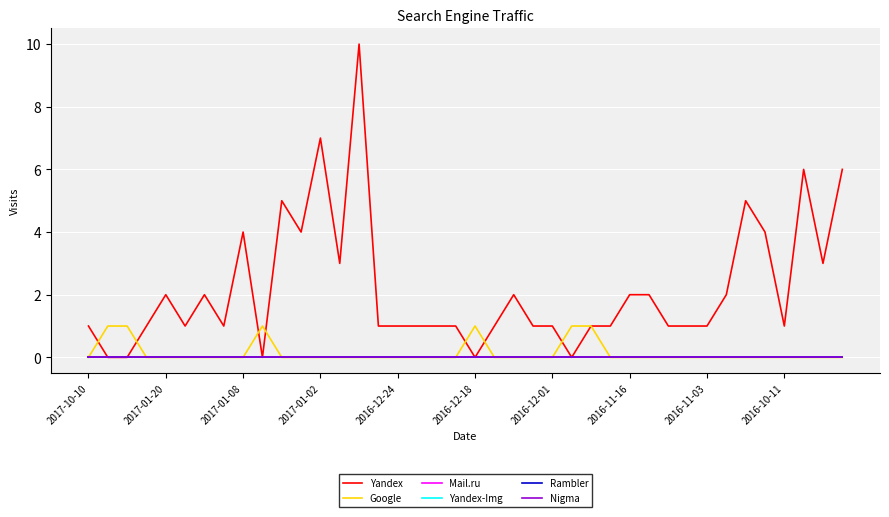

Reading left to right, list all the values displayed in this chart.

Yandex: 1	0	0	1	2	1	2	1	4	0	5	4	7	3	10	1	1	1	1	1	0	1	2	1	1	0	1	1	2	2	1	1	1	2	5	4	1	6	3	6
Google: 0	1	1	0	0	0	0	0	0	1	0	0	0	0	0	0	0	0	0	0	1	0	0	0	0	1	1	0	0	0	0	0	0	0	0	0	0	0	0	0
Mail.ru: 0	0	0	0	0	0	0	0	0	0	0	0	0	0	0	0	0	0	0	0	0	0	0	0	0	0	0	0	0	0	0	0	0	0	0	0	0	0	0	0
Yandex-Img: 0	0	0	0	0	0	0	0	0	0	0	0	0	0	0	0	0	0	0	0	0	0	0	0	0	0	0	0	0	0	0	0	0	0	0	0	0	0	0	0
Rambler: 0	0	0	0	0	0	0	0	0	0	0	0	0	0	0	0	0	0	0	0	0	0	0	0	0	0	0	0	0	0	0	0	0	0	0	0	0	0	0	0
Nigma: 0	0	0	0	0	0	0	0	0	0	0	0	0	0	0	0	0	0	0	0	0	0	0	0	0	0	0	0	0	0	0	0	0	0	0	0	0	0	0	0